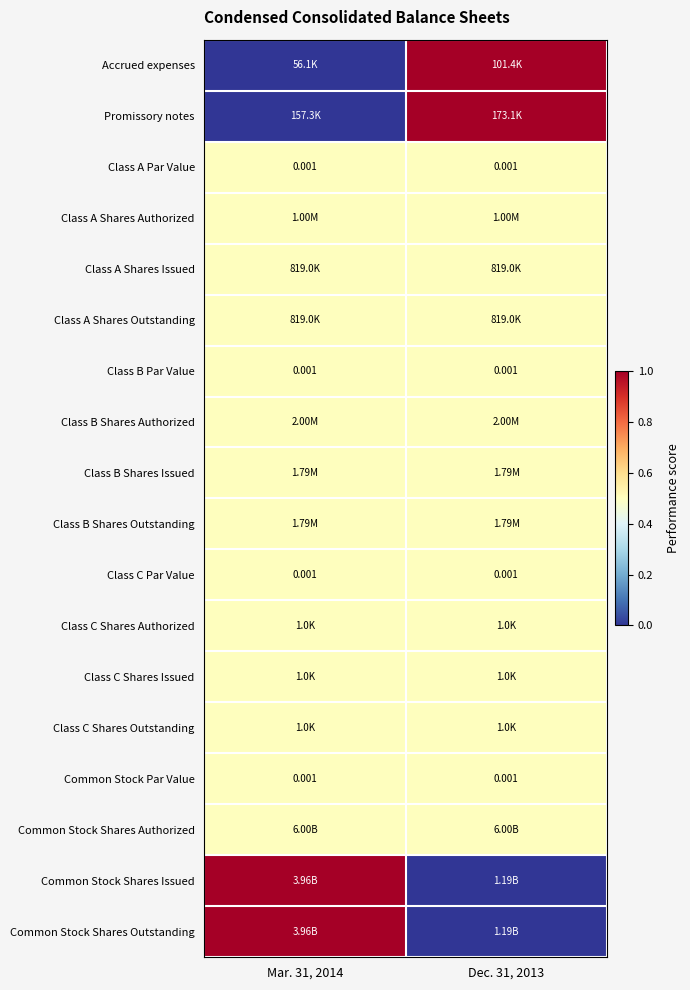

The Class A Par Value series shows 0.8 at Mar. 31, 2014. True or false?

False